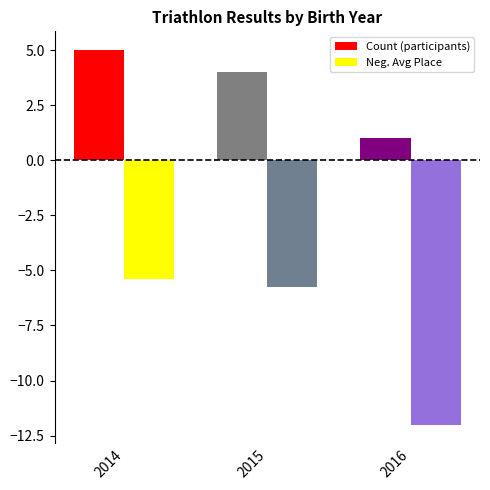

What are all the series names shown in the legend?

Count (participants), Neg. Avg Place